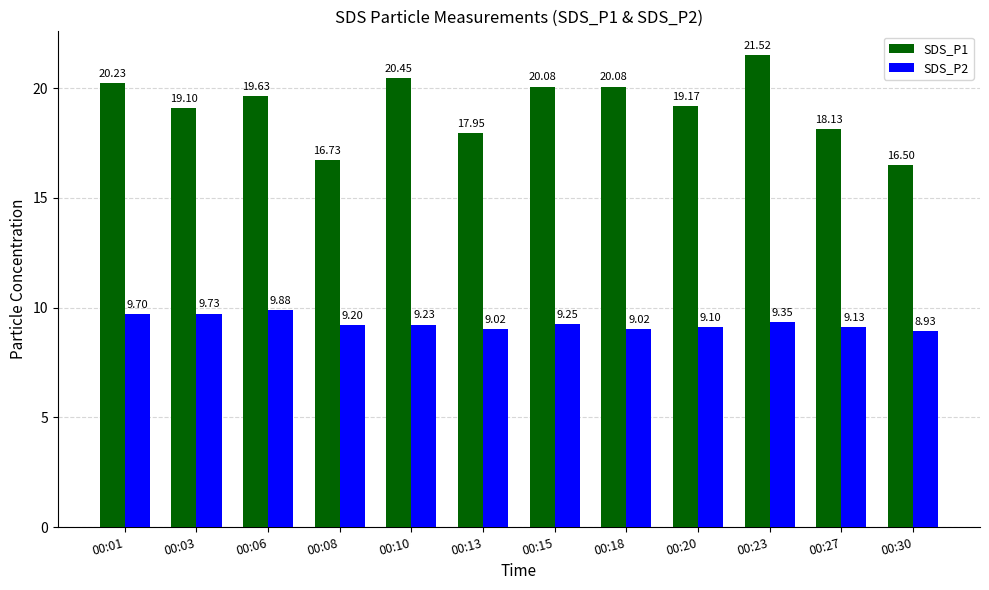

Which series has the largest range (max minus min)?

SDS_P1